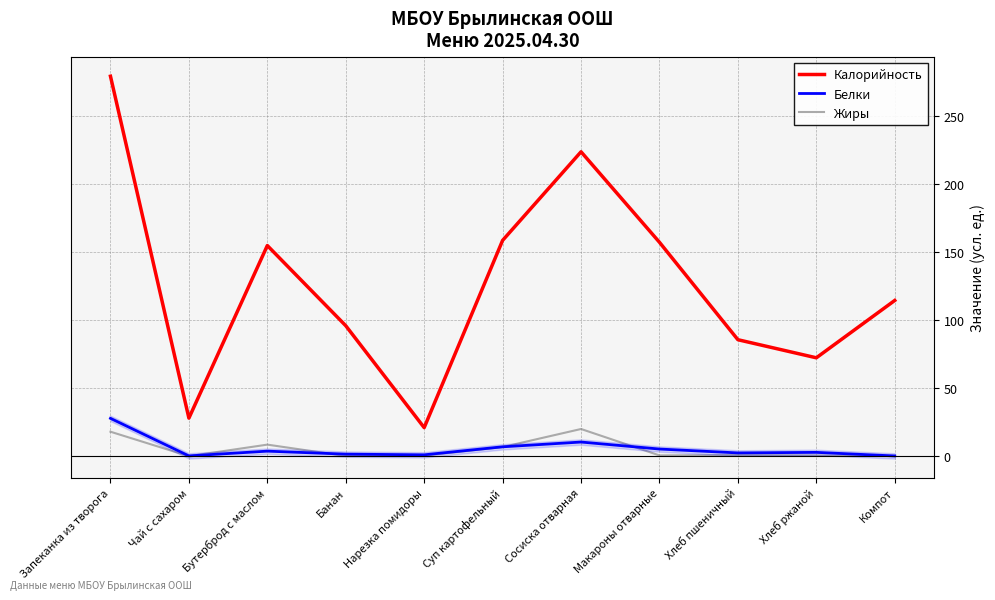

Reading left to right, what are all the values shown in this chart?

Калорийность: Запеканка из творога=279.6	Чай с сахаром=28.0	Бутерброд с маслом=155.0	Банан=96.0	Нарезка помидоры=21.0	Суп картофельный=158.8	Сосиска отварная=224.0	Макароны отварные=157.4	Хлеб пшеничный=85.7	Хлеб ржаной=72.4	Компот=114.6
Белки: Запеканка из творога=27.8	Чай с сахаром=0.2	Бутерброд с маслом=3.7	Банан=1.5	Нарезка помидоры=1.0	Суп картофельный=6.9	Сосиска отварная=10.4	Макароны отварные=5.2	Хлеб пшеничный=2.4	Хлеб ржаной=2.8	Компот=0.2
Жиры: Запеканка из творога=18.0	Чай с сахаром=0.0	Бутерброд с маслом=8.5	Банан=0.1	Нарезка помидоры=0.4	Суп картофельный=6.7	Сосиска отварная=20.0	Макароны отварные=0.6	Хлеб пшеничный=0.8	Хлеб ржаной=0.5	Компот=0.2